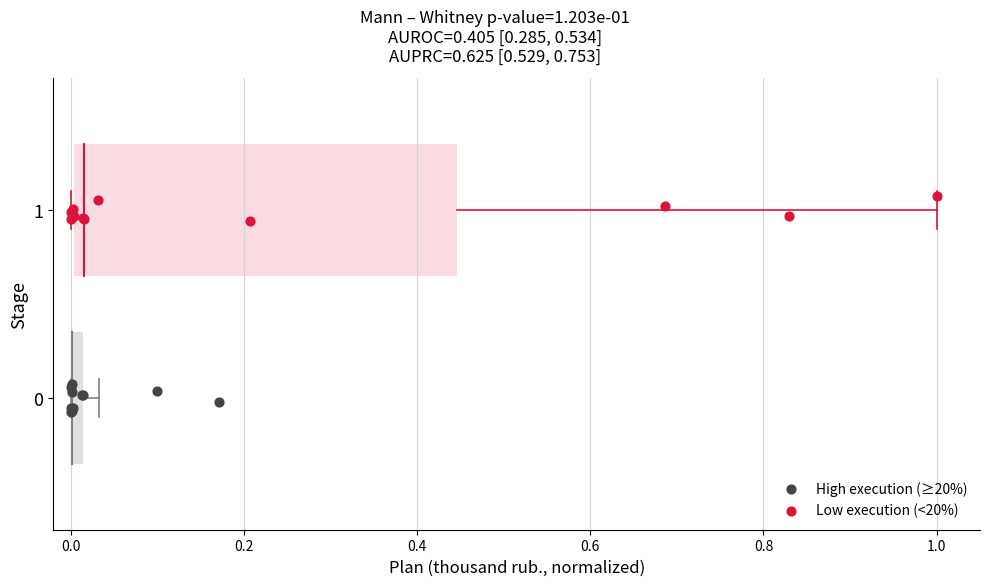

Which series contains the highest Y value?

Low execution (<20%)